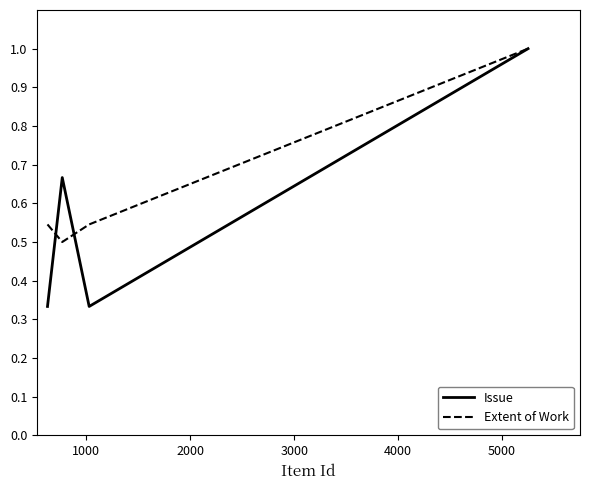

True or false: Extent of Work has more than 0 points higher than both neighbors.

False